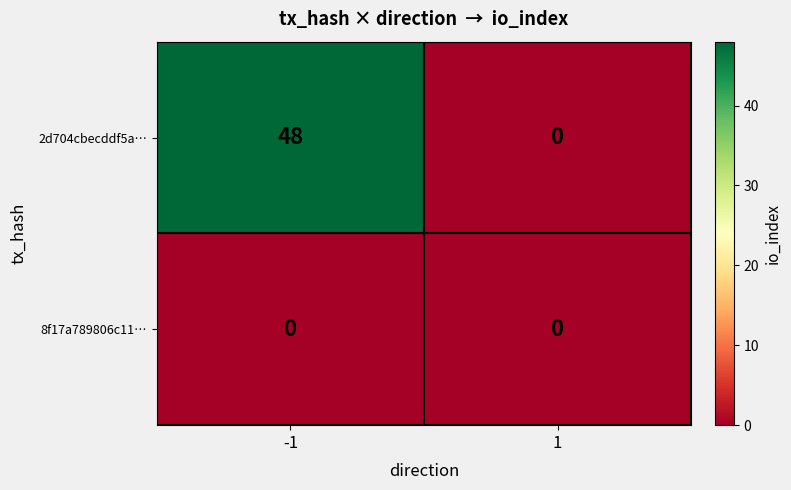

What is the sum of the 2d704cbecddf5a… values at -1 and 1?

48